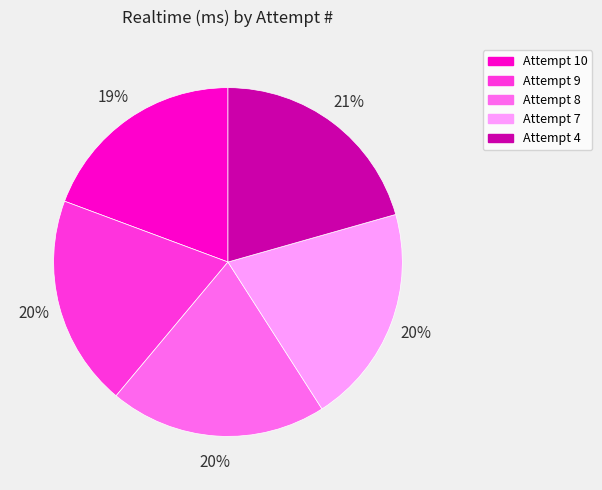

Does Attempt 7 account for over 50% of the chart?

No